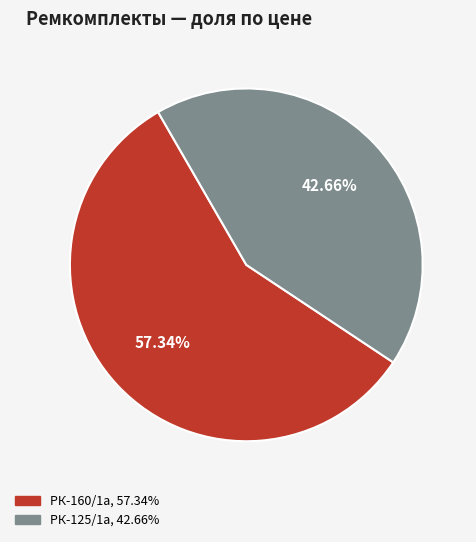

Is there a majority slice in this chart?

Yes